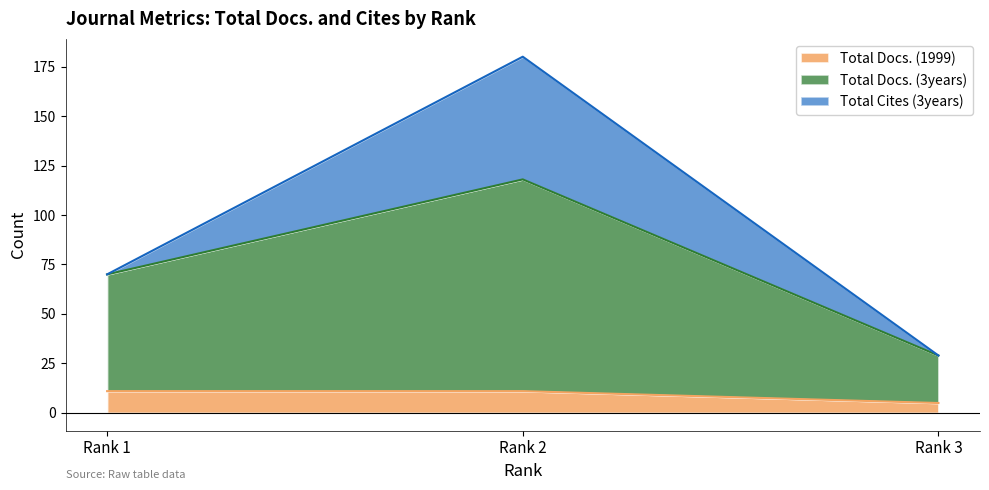

Reading left to right, transcribe the values for Total Docs. (1999).

Rank 1=11	Rank 2=11	Rank 3=5